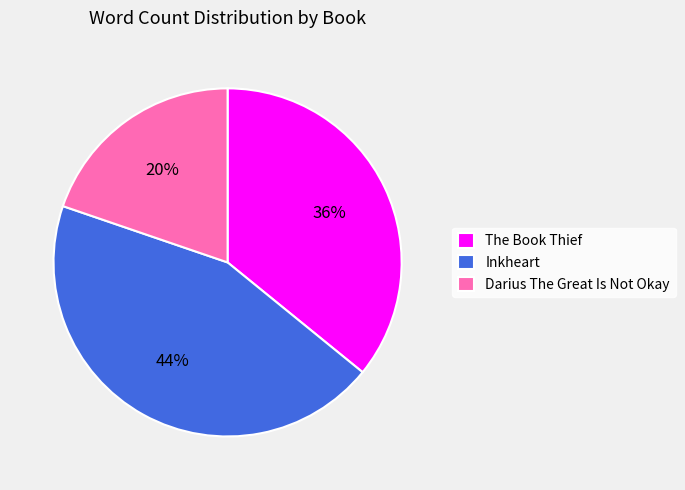

Which has a higher value, The Book Thief or Darius The Great Is Not Okay?

The Book Thief